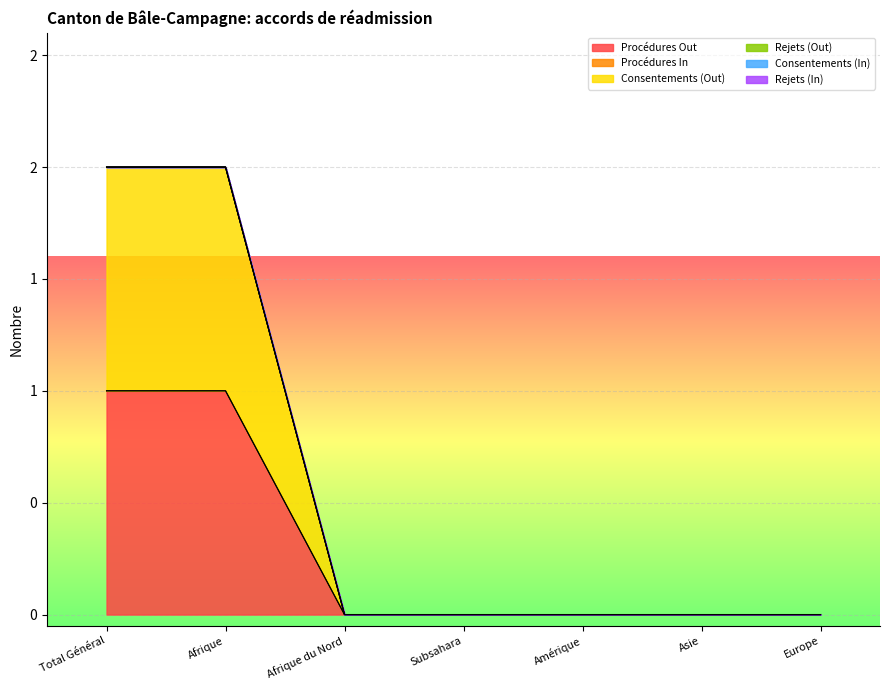

Rank the series at Afrique du Nord from highest to lowest value.

Procédures Out, Procédures In, Consentements (Out), Rejets (Out), Consentements (In), Rejets (In)